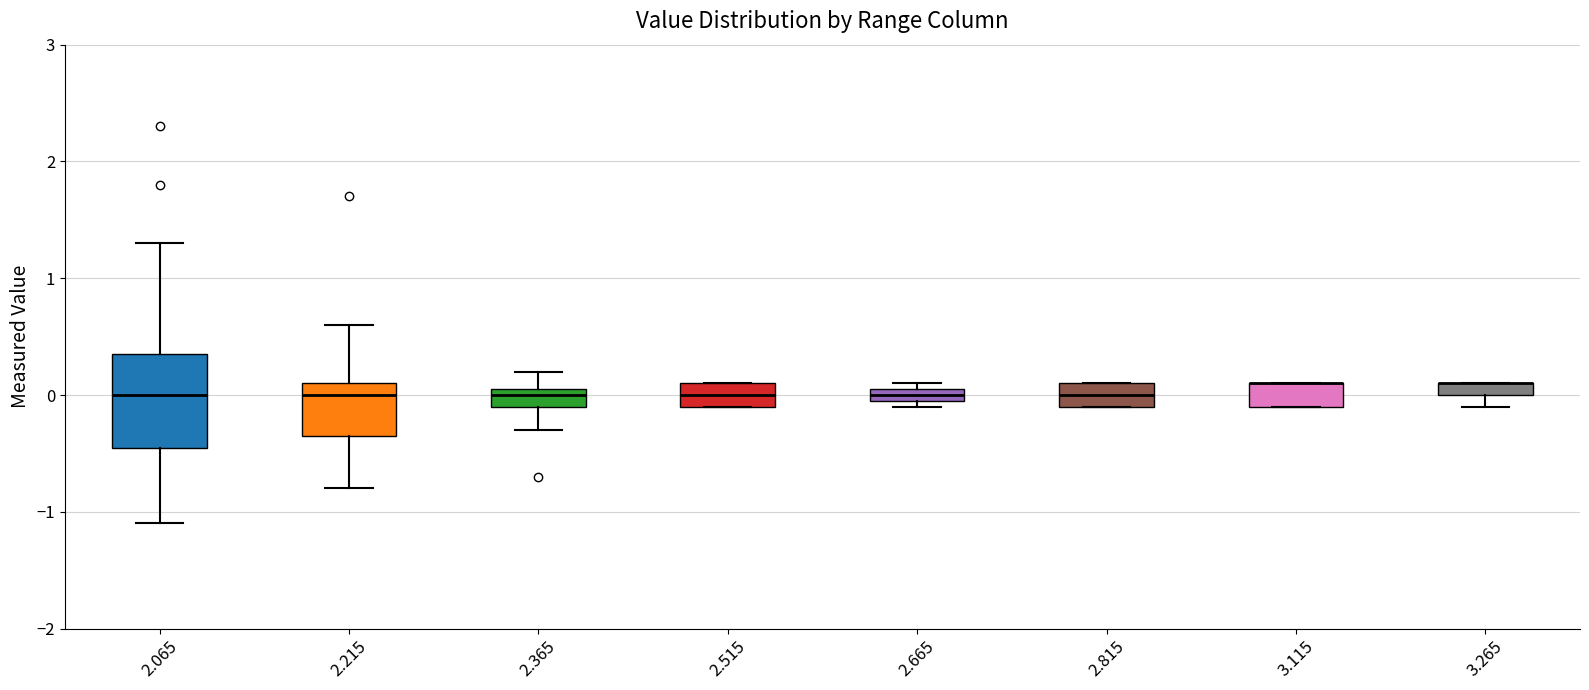

Where is the upper edge of the box at x = 2.815 on the y-axis? The values are not printed on the chart, so give them approximately, as read against the axis.

0.1